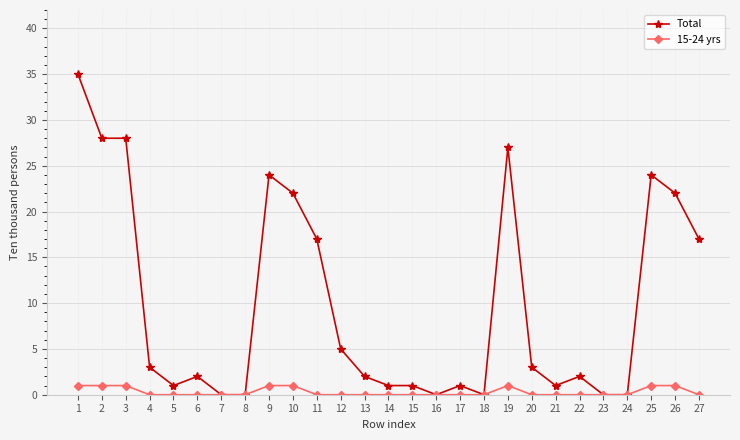

What are all the series names shown in the legend?

Total, 15-24 yrs